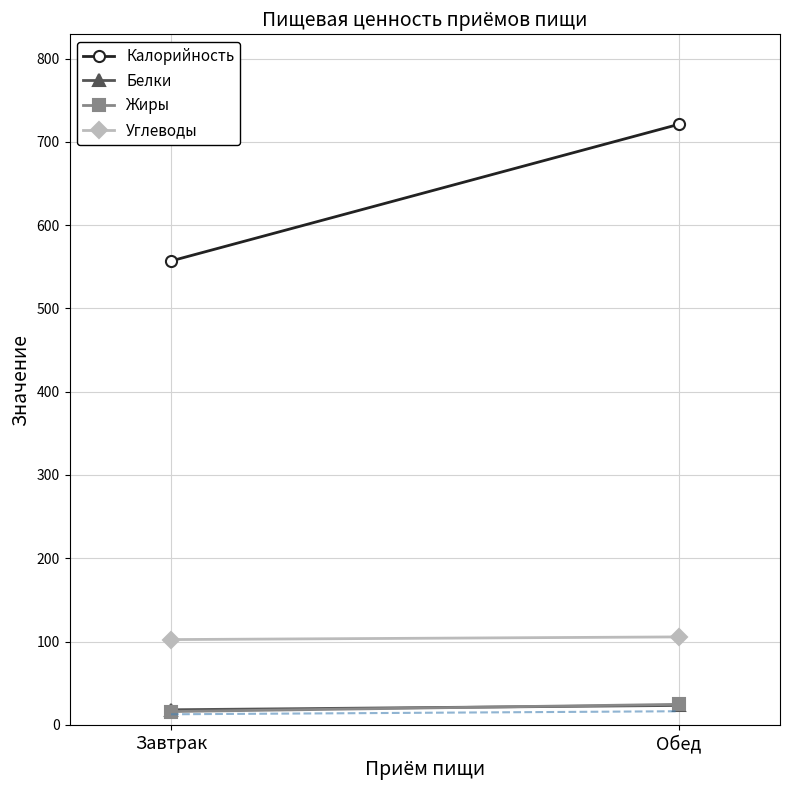

Where is Углеводы nearest to the value 103?

Завтрак